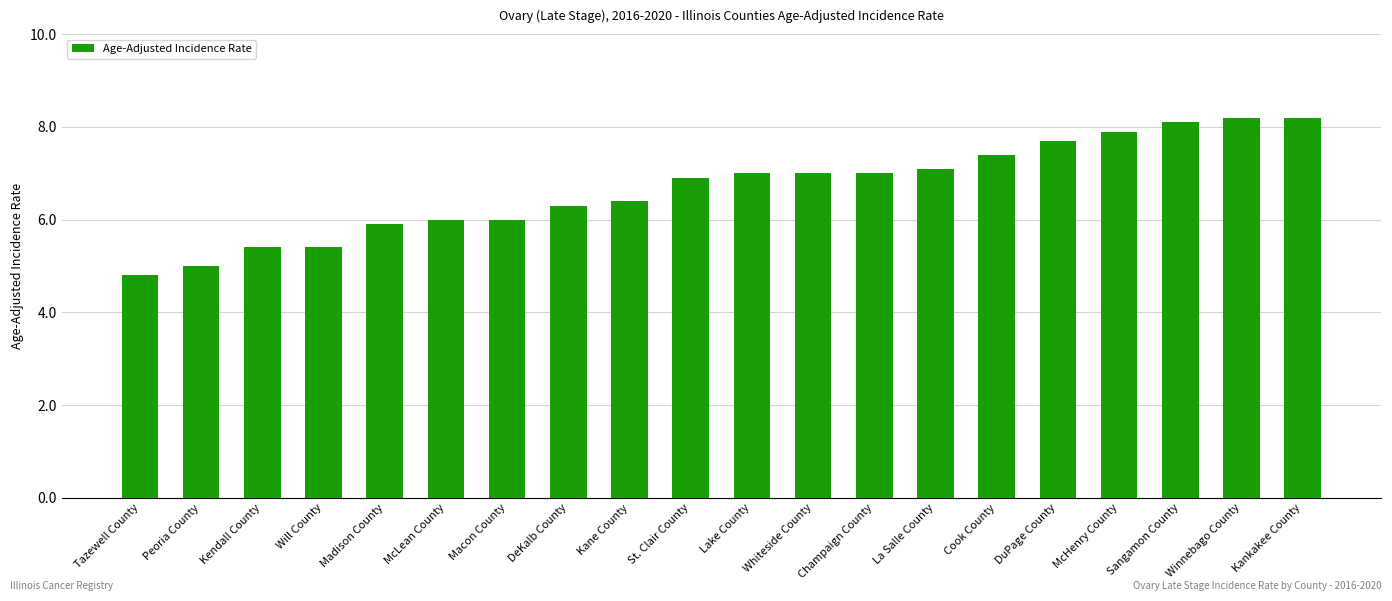

How many data points does each series have?

20